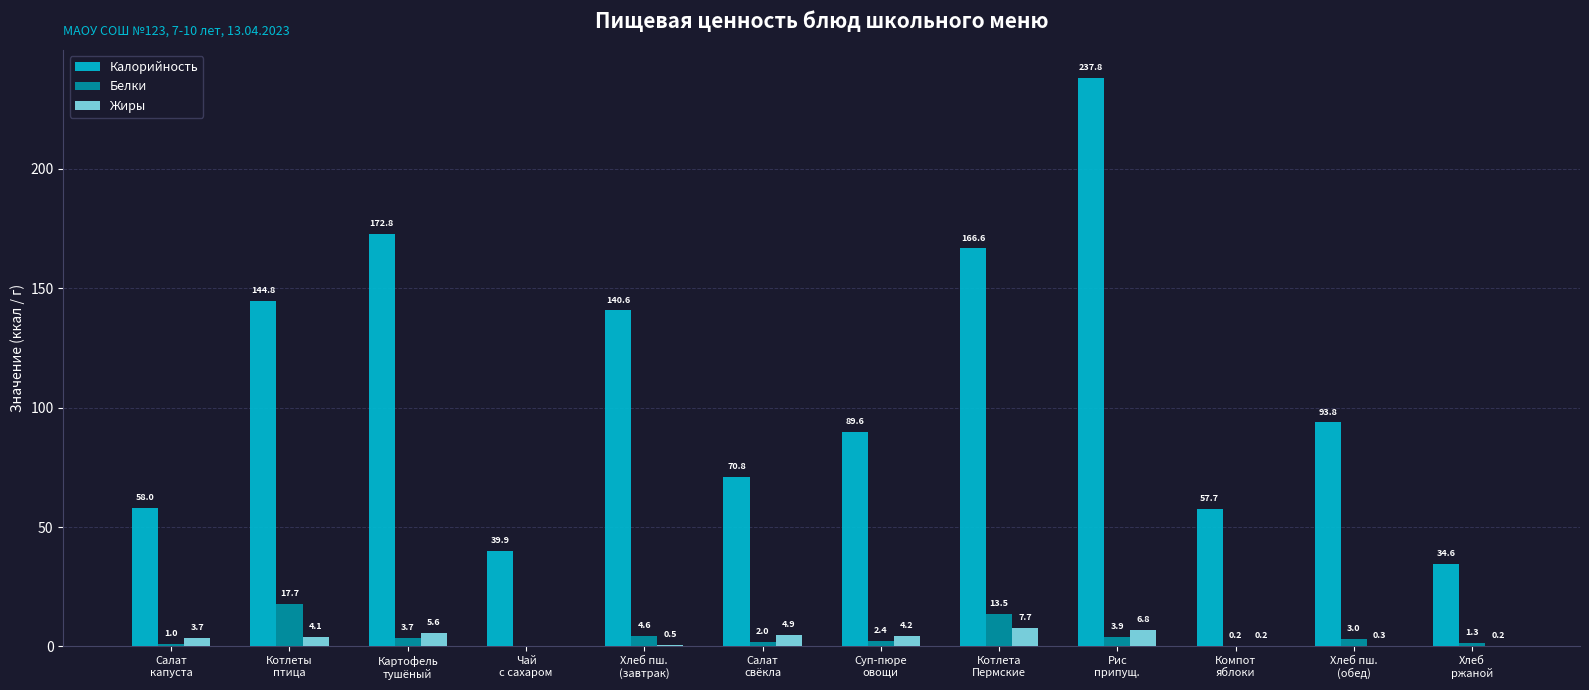

How many groups of bars are there?

12